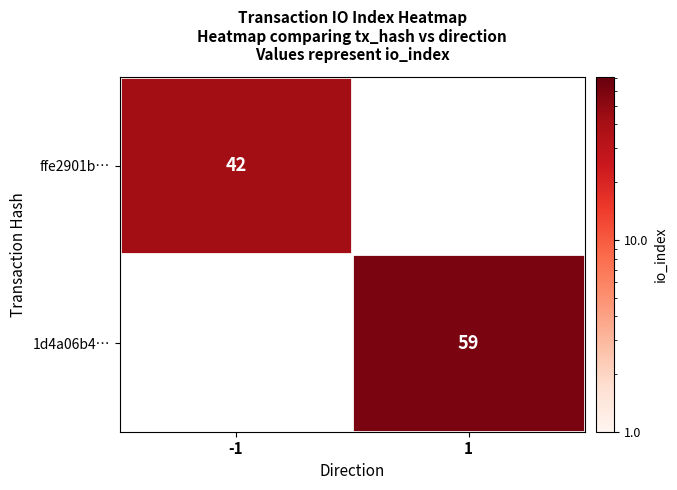

The 1d4a06b4… series shows 97 at 1. True or false?

False